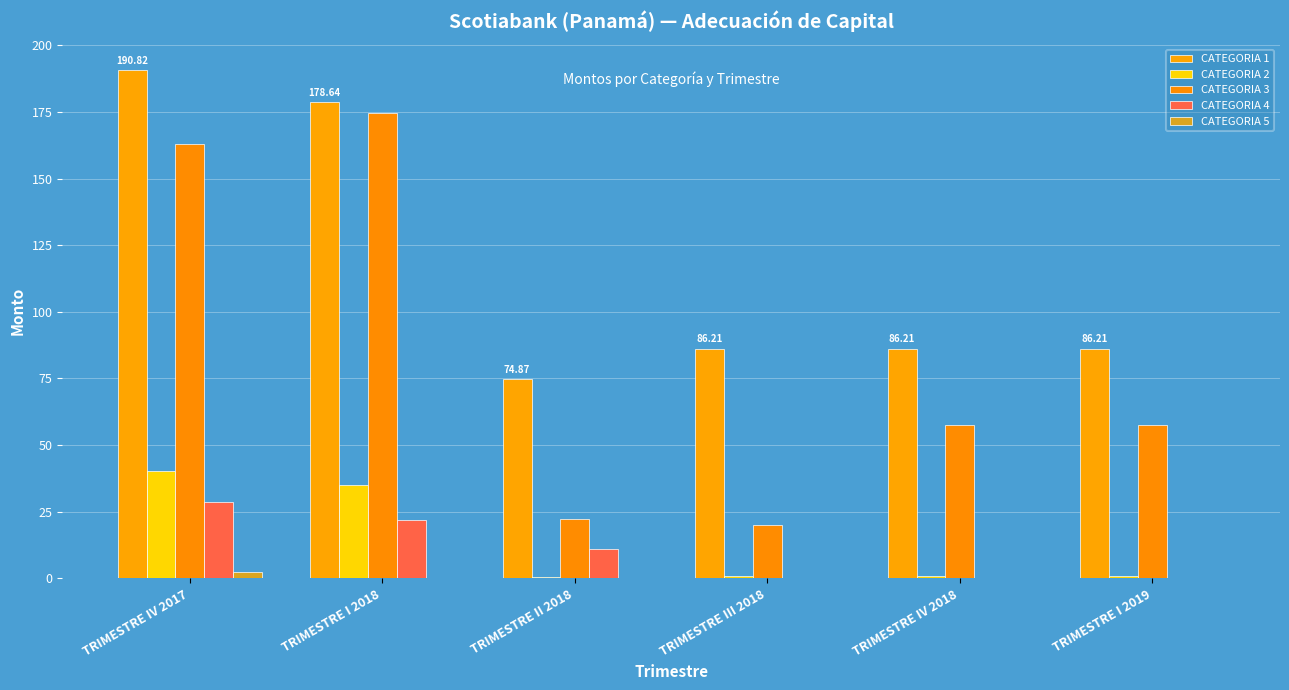

At TRIMESTRE II 2018, list the series in order from smallest to largest.

CATEGORIA 5, CATEGORIA 2, CATEGORIA 4, CATEGORIA 3, CATEGORIA 1